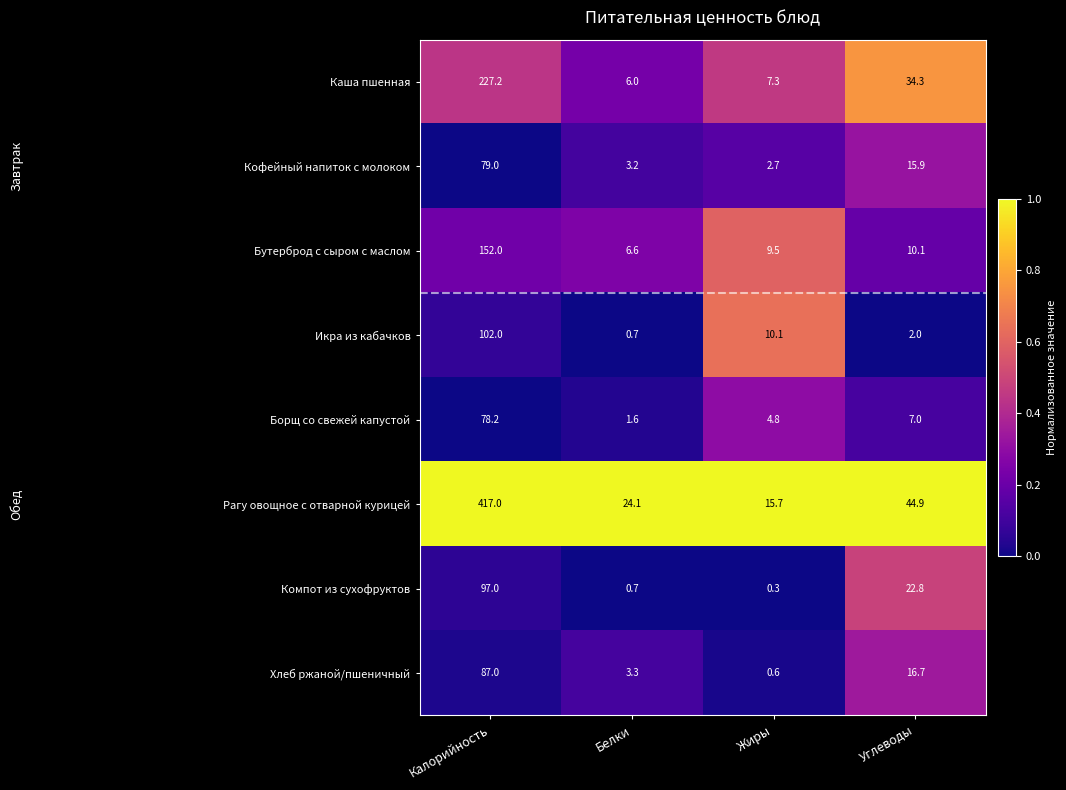

At which label is Бутерброд с сыром с маслом closest to 79?

Углеводы